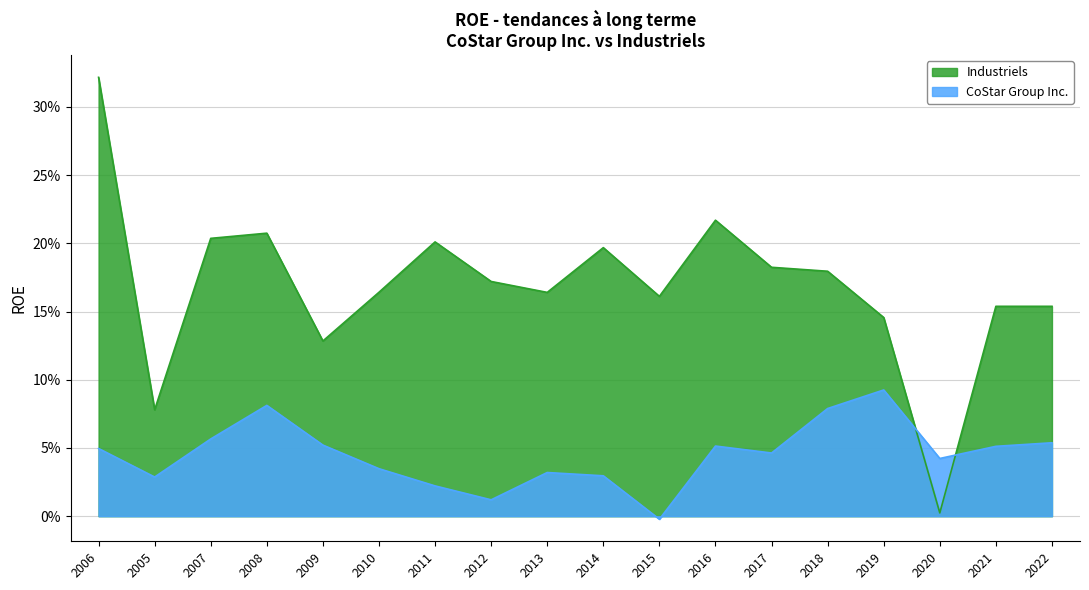

True or false: Industriels and CoStar Group Inc. intersect in this chart.

True